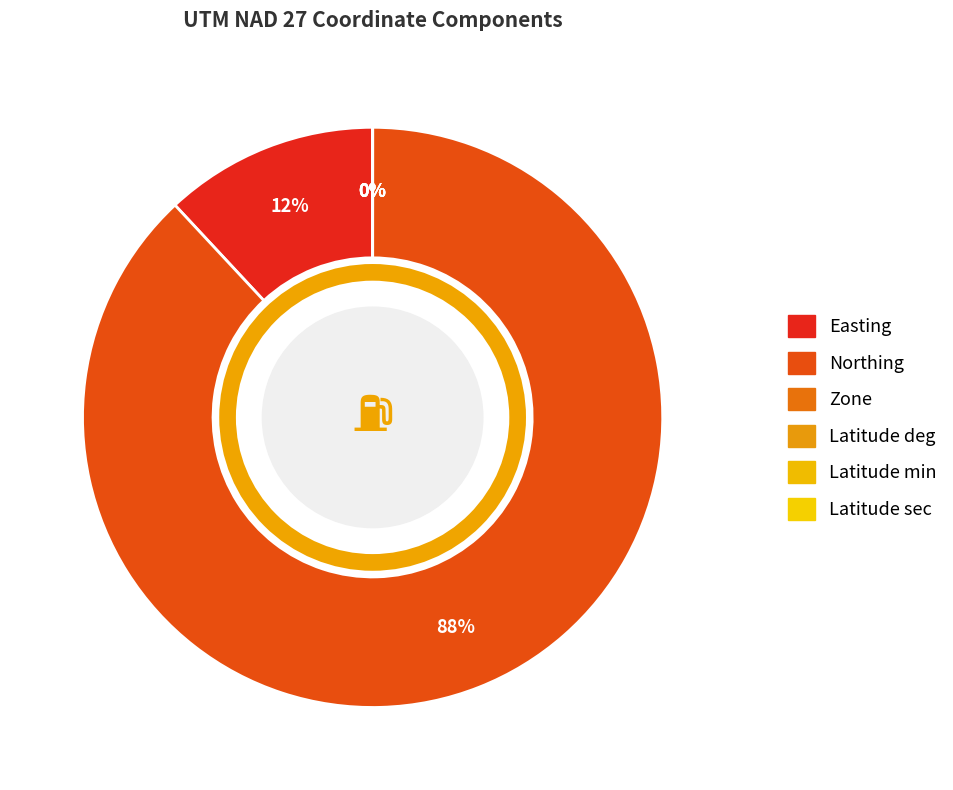

How many slices are in this pie chart?

6